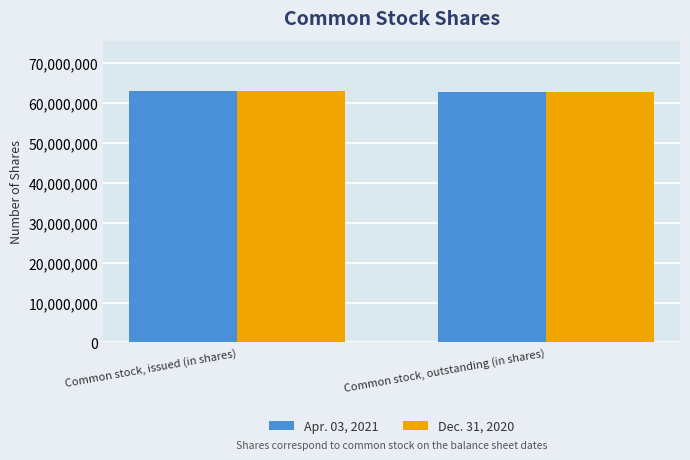

Rank the categories by Dec. 31, 2020 value from lowest to highest.

Common stock, outstanding (in shares), Common stock, issued (in shares)